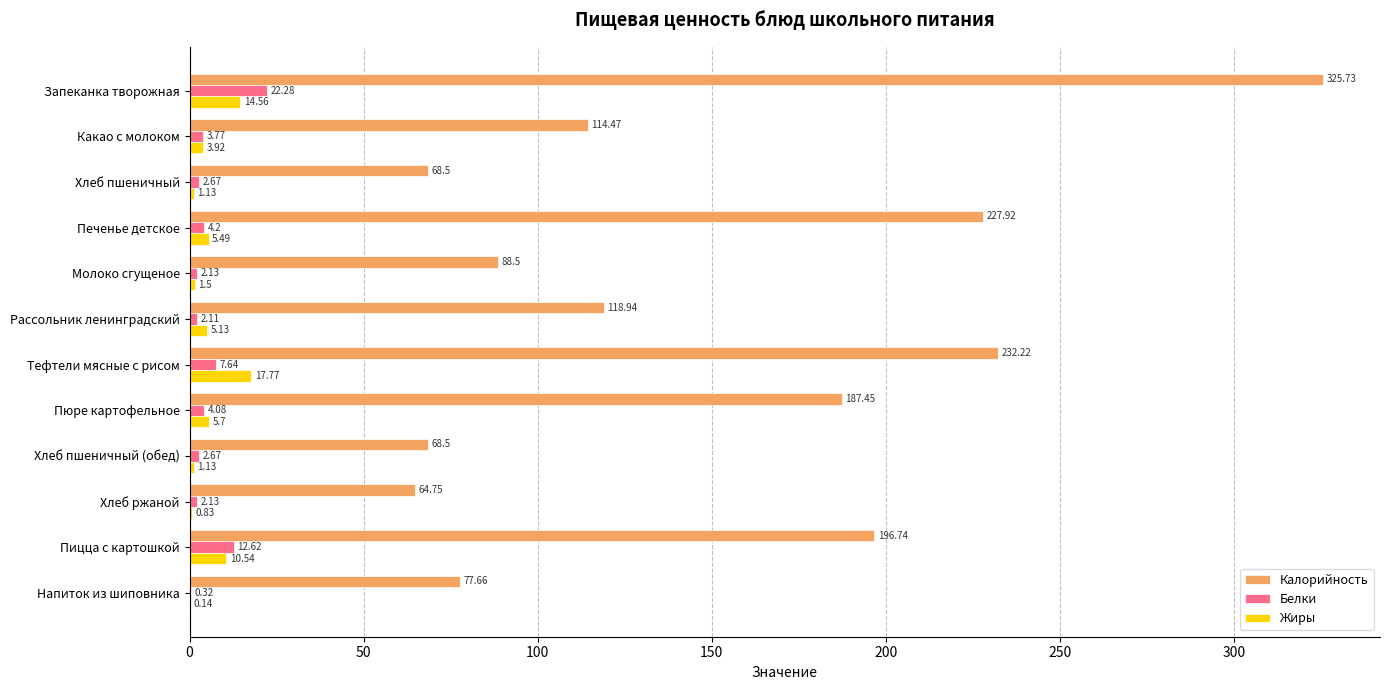

What is the sum of all Жиры values?

67.8